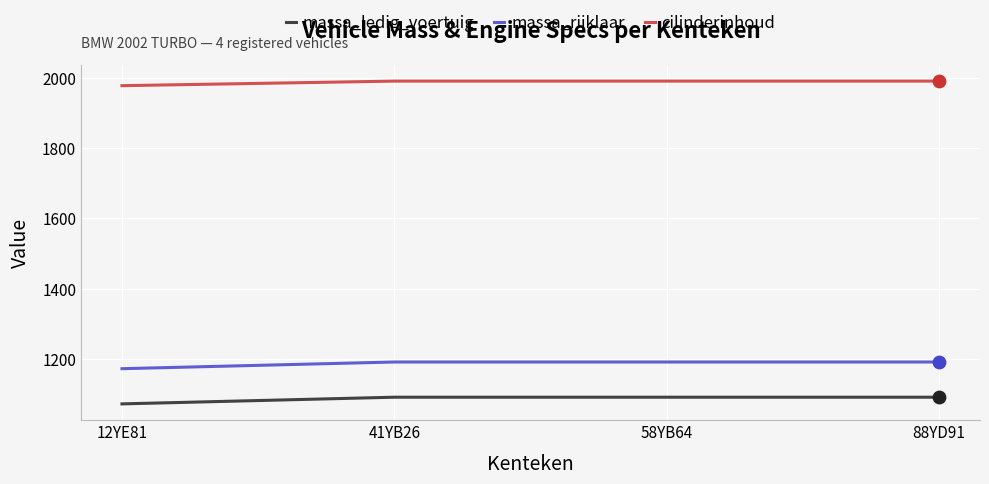

Is the value of massa_ledig_voertuig at 58YB64 greater than the value of massa_rijklaar at 88YD91?

No